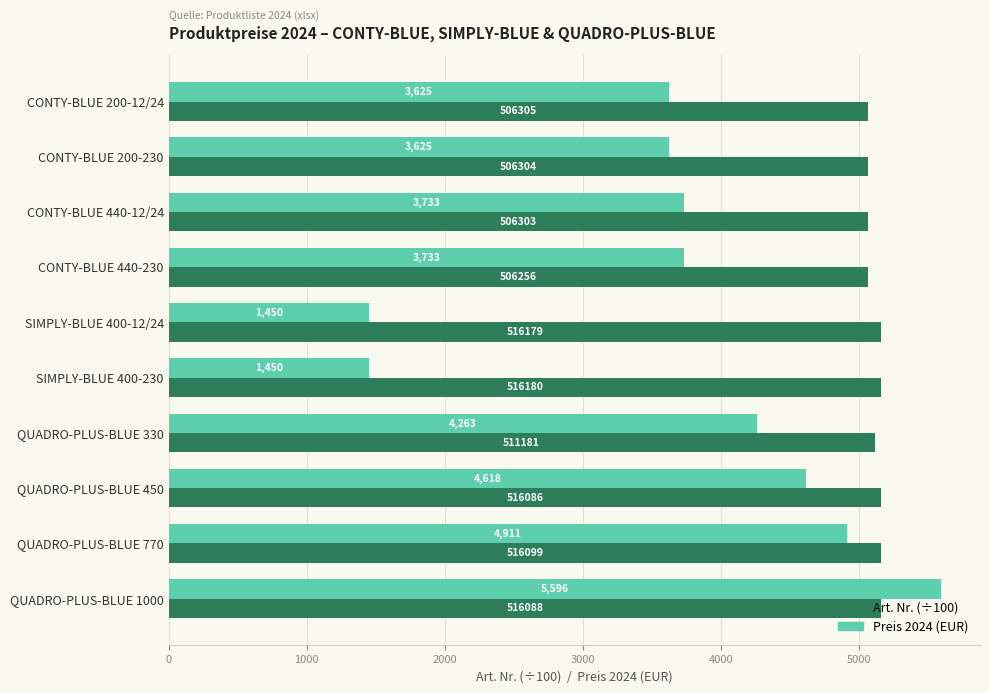

What is the spread (max minus min) of values at QUADRO-PLUS-BLUE 770?

250.0